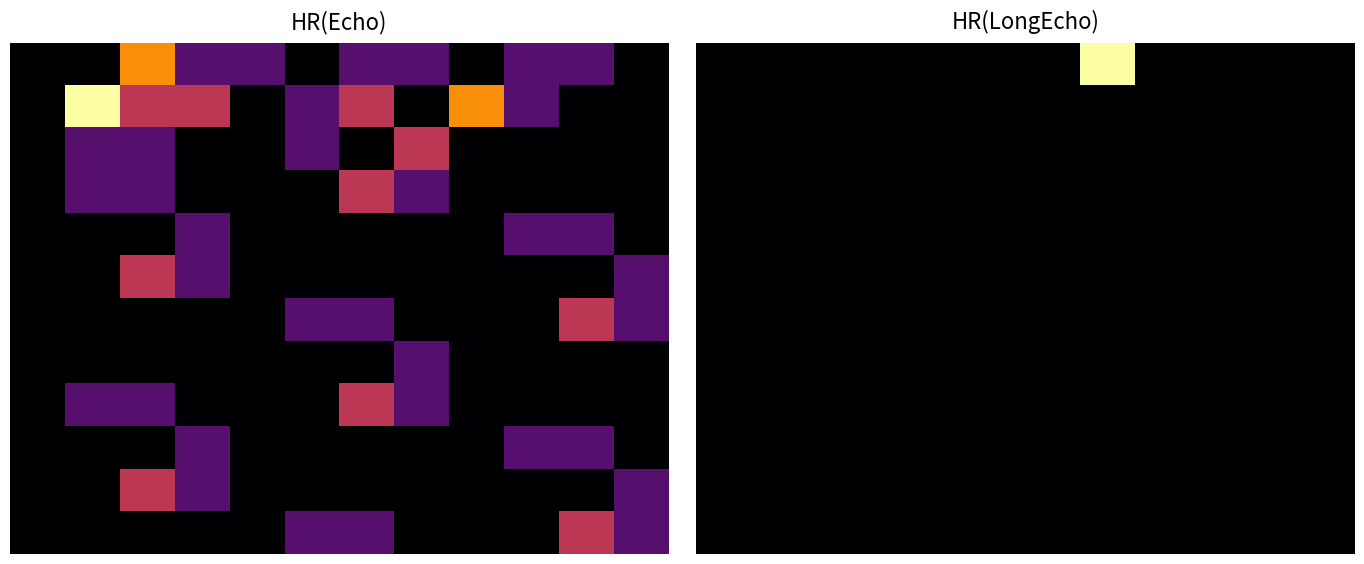

The 8 series shows 0 at 10. True or false?

True